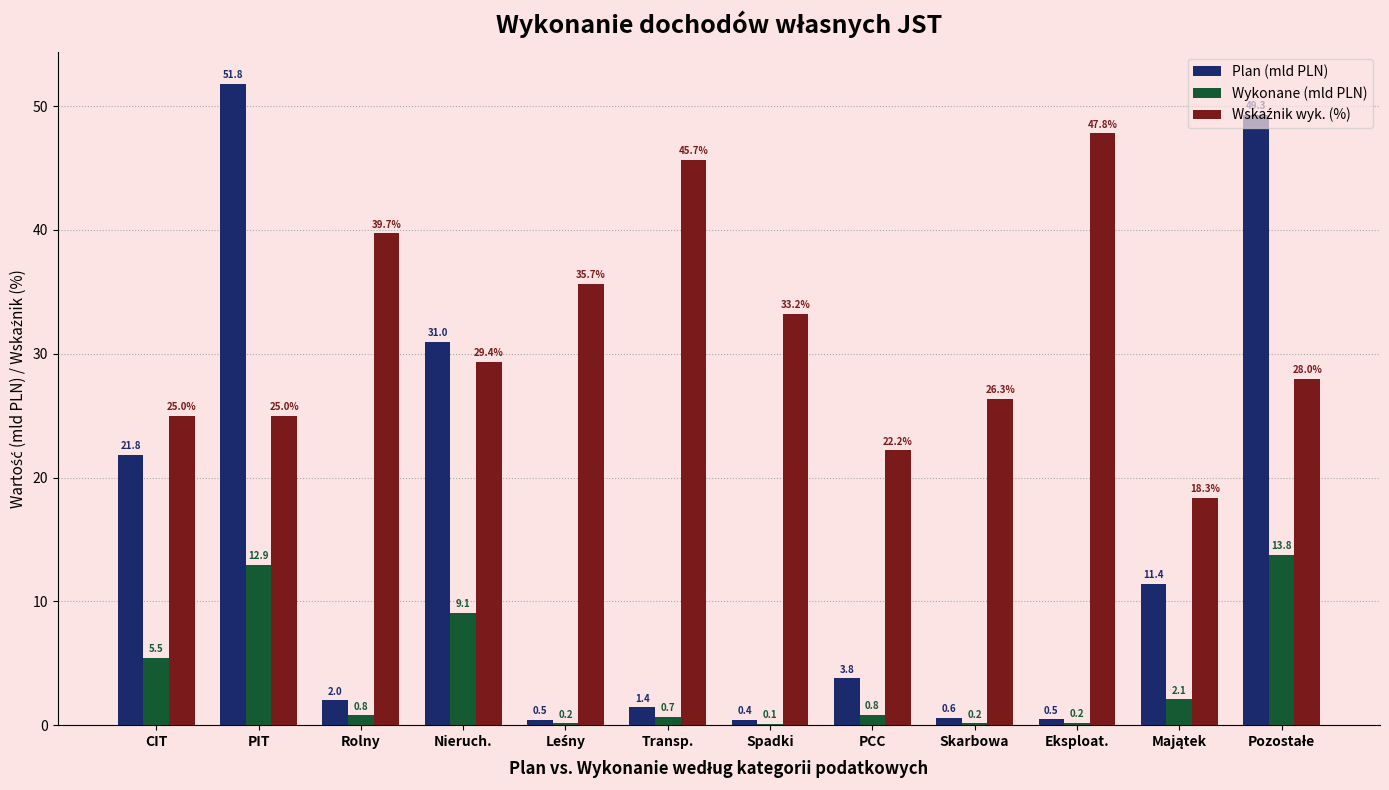

At which label does Plan (mld PLN) reach its peak?

PIT